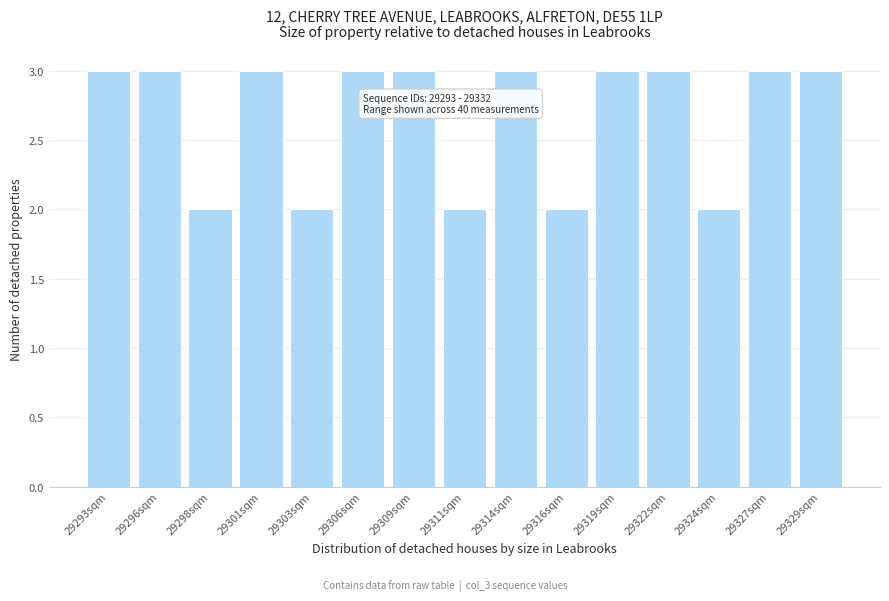

Reading left to right, transcribe all the data shown in this chart.

29293sqm=3	29296sqm=3	29298sqm=2	29301sqm=3	29303sqm=2	29306sqm=3	29309sqm=3	29311sqm=2	29314sqm=3	29316sqm=2	29319sqm=3	29322sqm=3	29324sqm=2	29327sqm=3	29329sqm=3